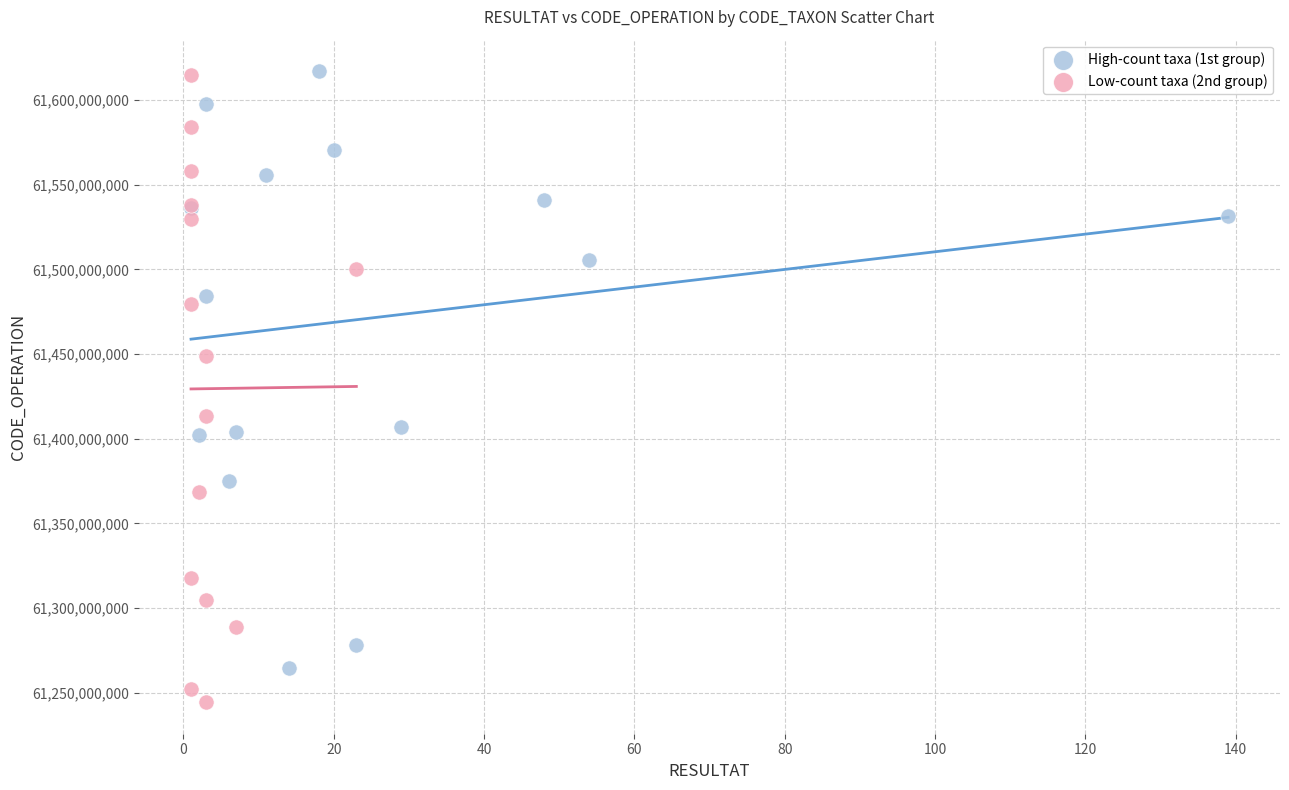

Which series reaches the minimum Y coordinate?

Low-count taxa (2nd group)